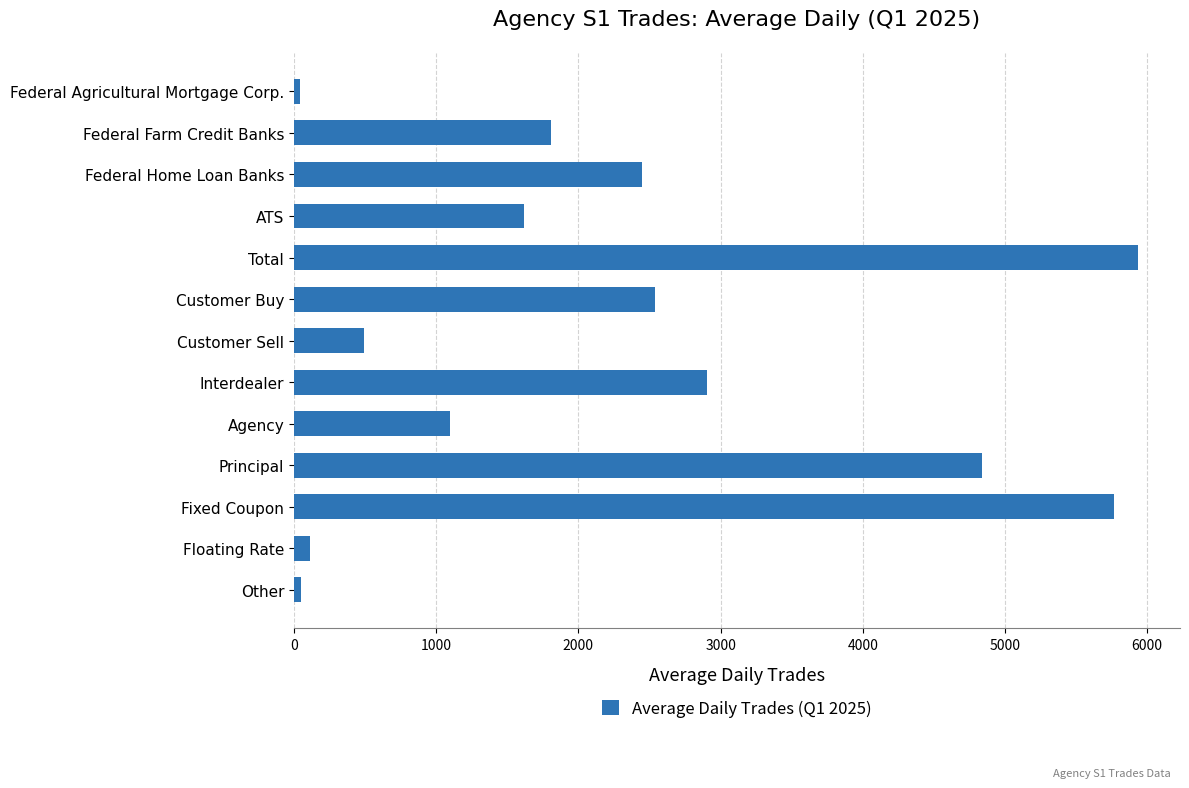

Which has a higher value, Total or Federal Agricultural Mortgage Corp.?

Total